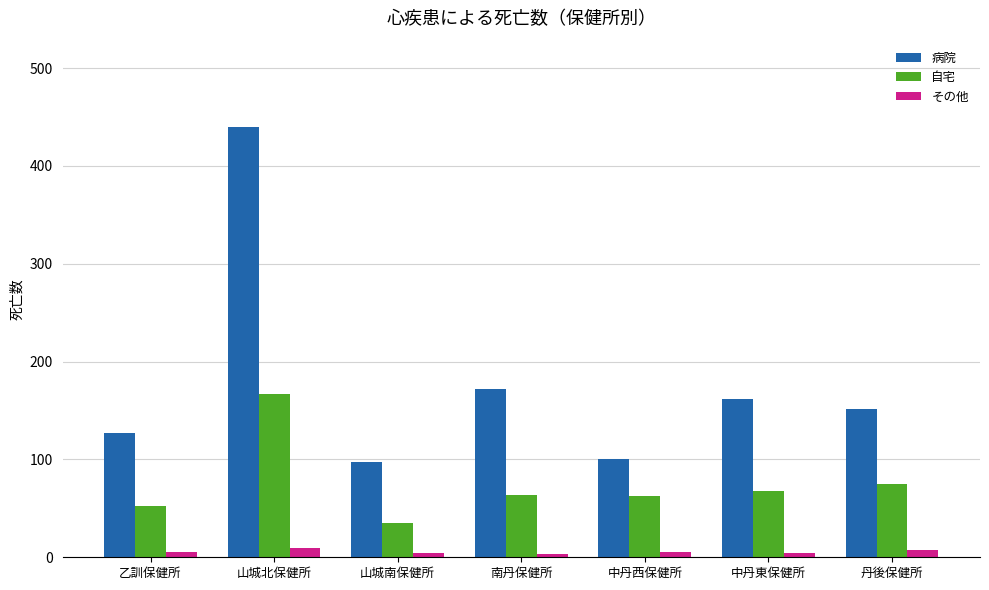

What is the difference between the 病院 values at 乙訓保健所 and 山城南保健所?

30